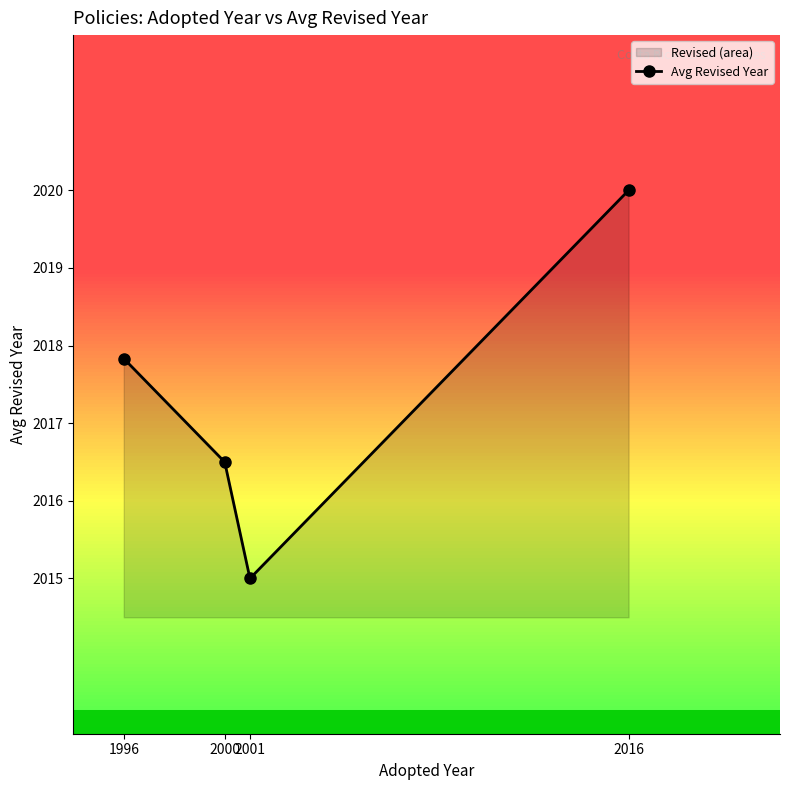

Which label corresponds to the smallest value in the chart?

2001